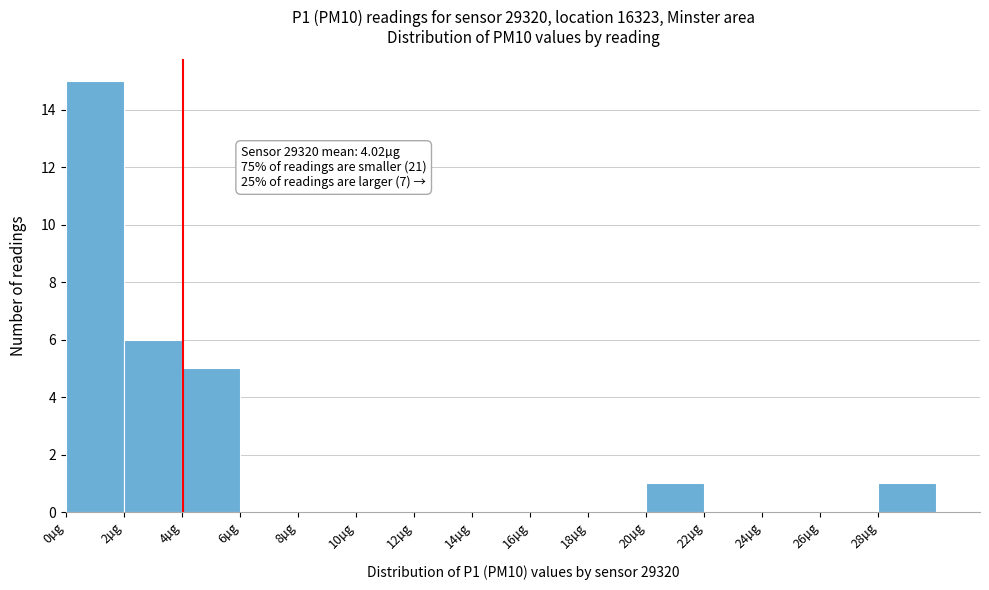

Over which range of the x-axis is the bar tallest?

0 to 2